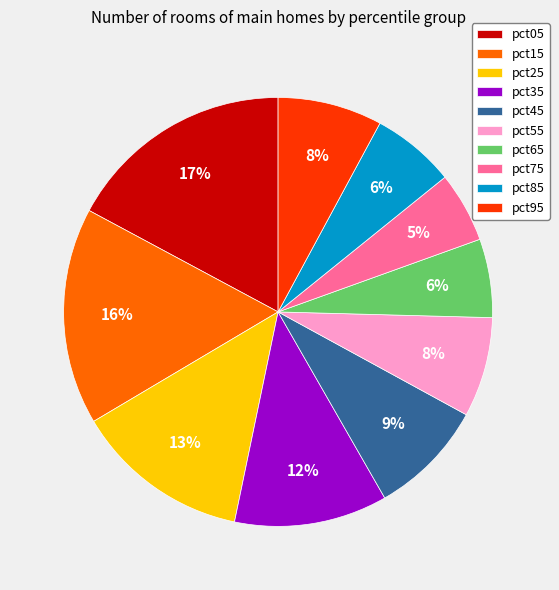

How many slices are in this pie chart?

10